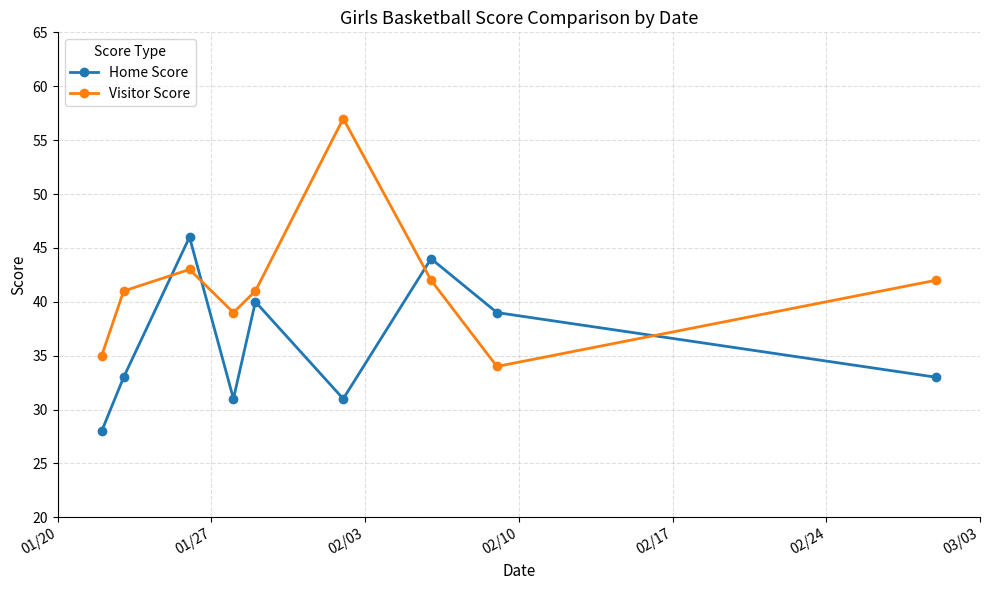

How many distinct data groups are displayed?

2